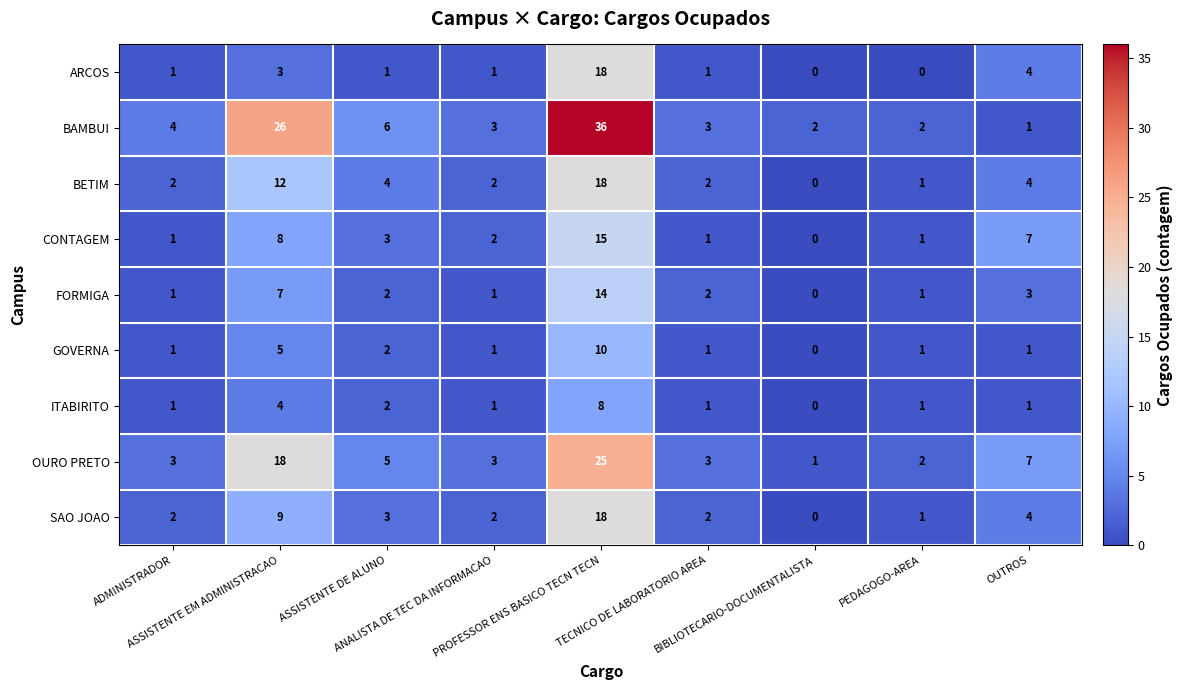

What is the sum of all SAO JOAO values?

41